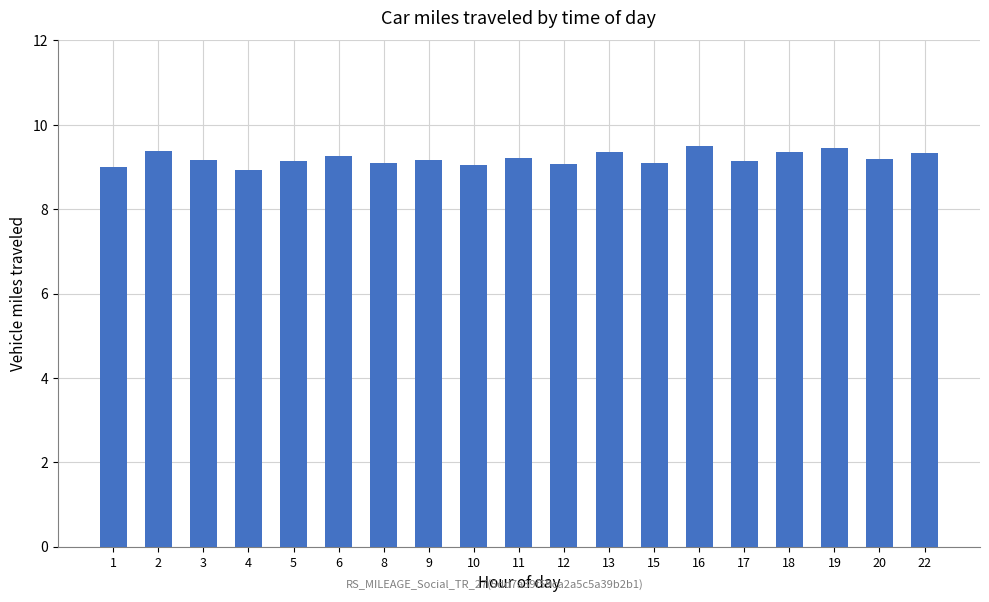

What is the value of the 9th bar from the left?

9.0